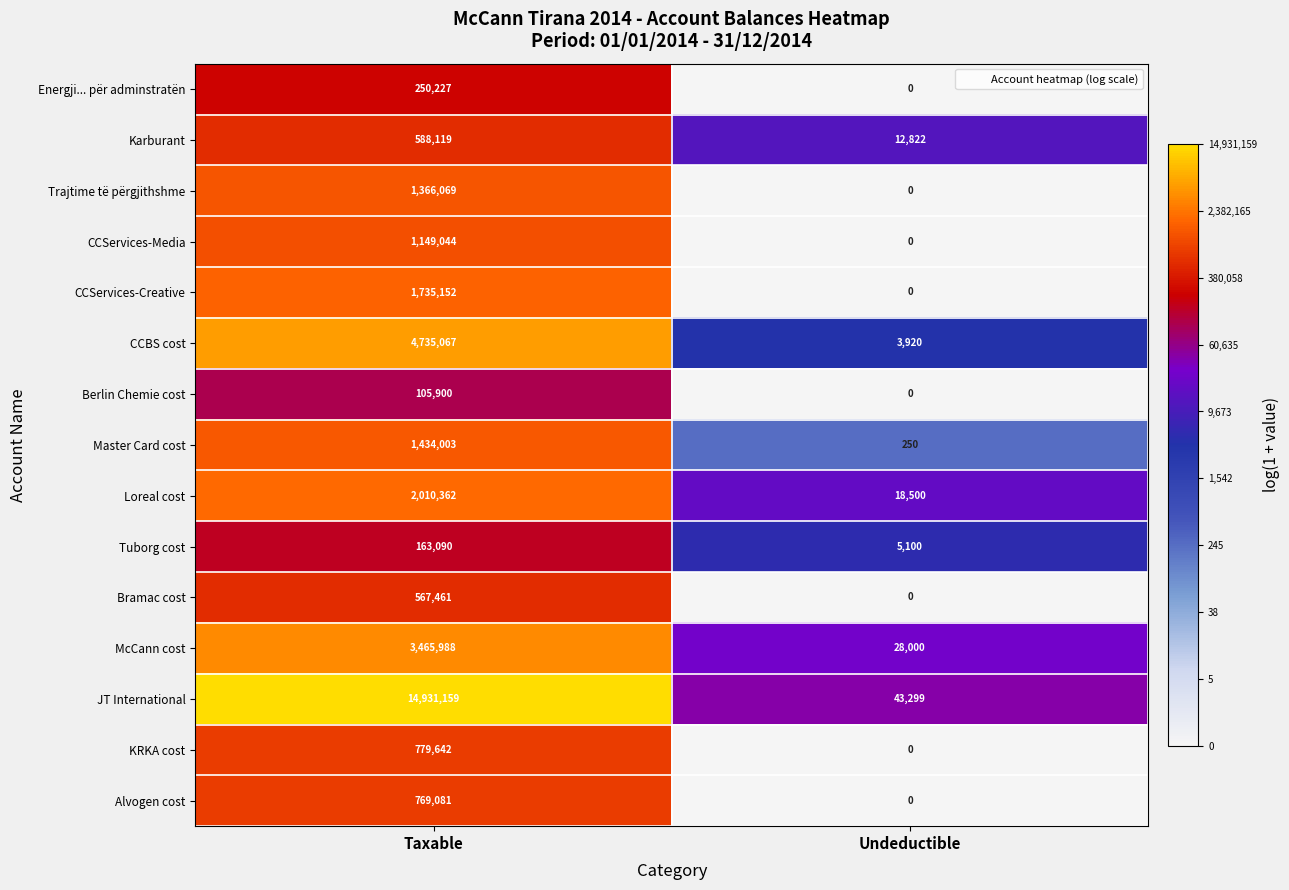

Reading left to right, extract all data points from this chart.

Energji... për adminstratën: Taxable=250227	Undeductible=0
Karburant: Taxable=588119	Undeductible=12822
Trajtime të përgjithshme: Taxable=1366069	Undeductible=0
CCServices-Media: Taxable=1149044	Undeductible=0
CCServices-Creative: Taxable=1735152	Undeductible=0
CCBS cost: Taxable=4735067	Undeductible=3920
Berlin Chemie cost: Taxable=105900	Undeductible=0
Master Card cost: Taxable=1434003	Undeductible=250
Loreal cost: Taxable=2010362	Undeductible=18500
Tuborg cost: Taxable=163090	Undeductible=5100
Bramac cost: Taxable=567461	Undeductible=0
McCann cost: Taxable=3465988	Undeductible=28000
JT International: Taxable=14931159	Undeductible=43299
KRKA cost: Taxable=779642	Undeductible=0
Alvogen cost: Taxable=769081	Undeductible=0